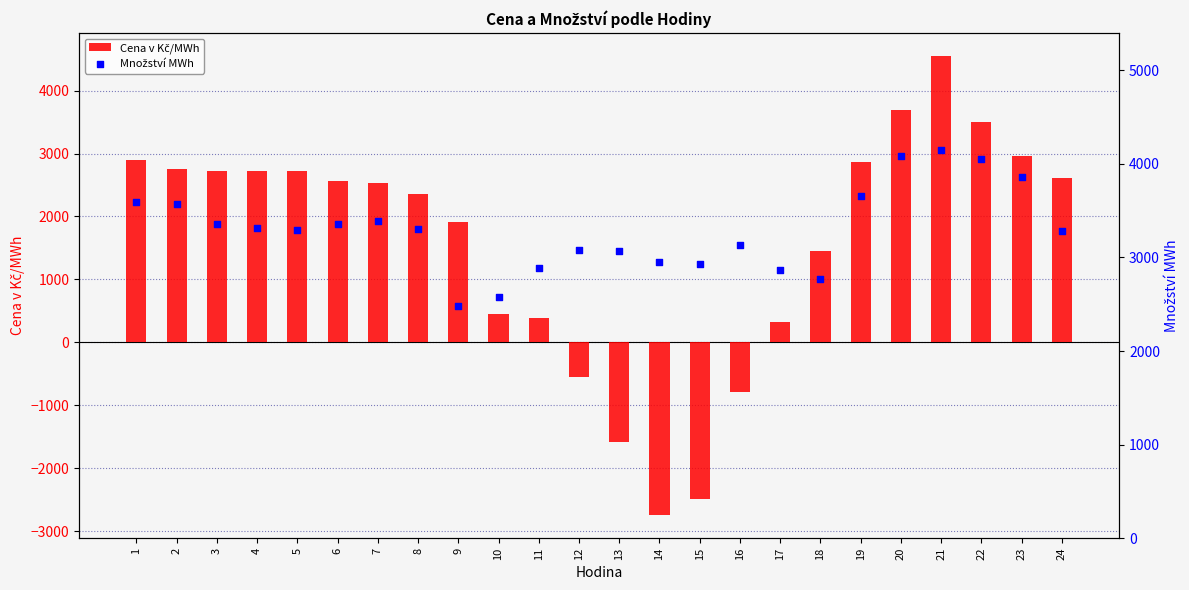

Which series has the largest Y range (max minus min)?

Cena v Kč/MWh